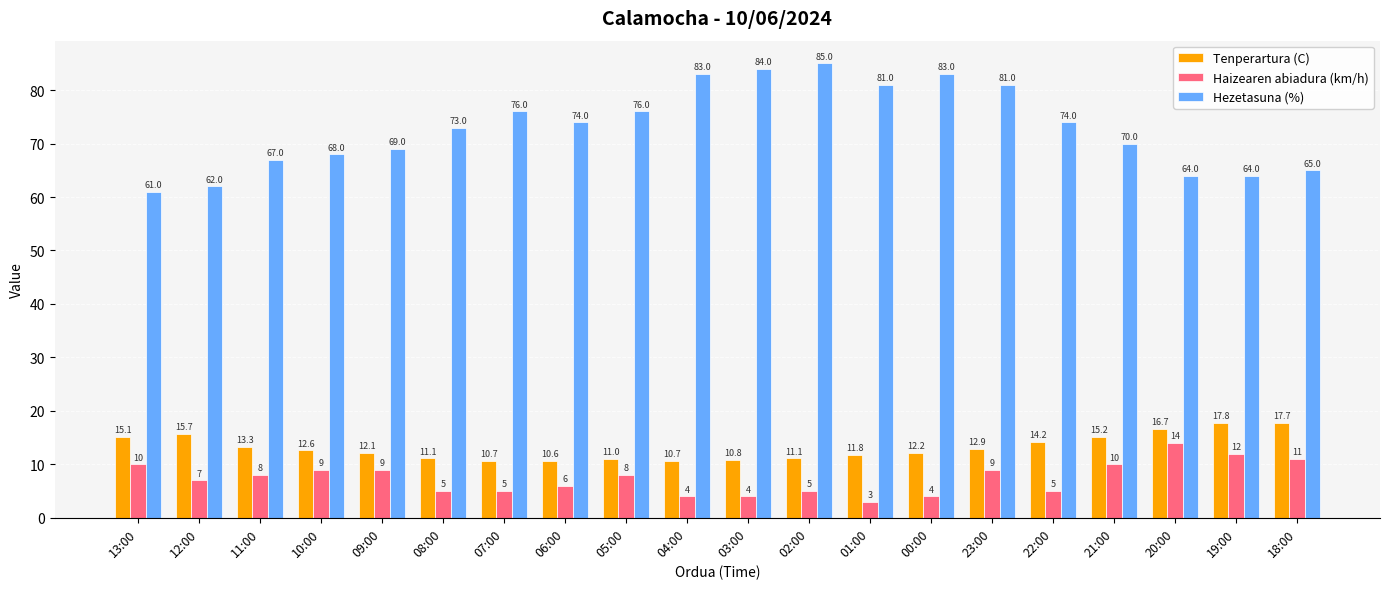

What is the total value across all series at 04:00?

97.7